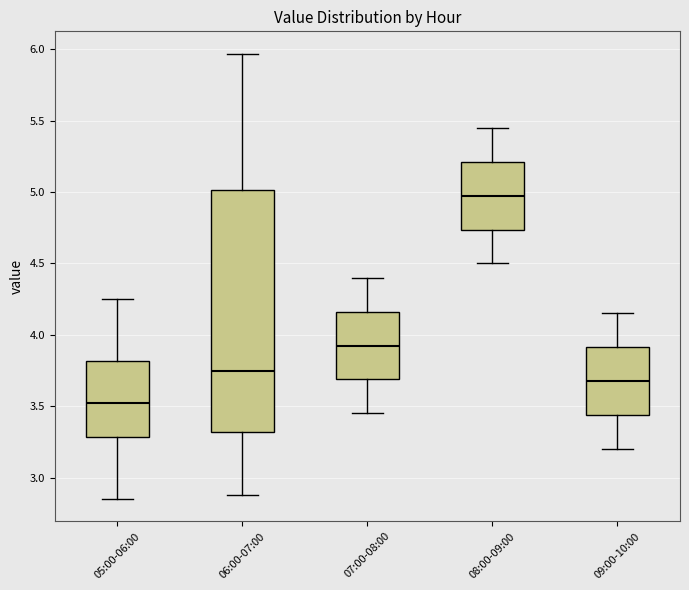

Comparing the boxes themselves (not the whiskers), which one is the tallest?

06:00-07:00